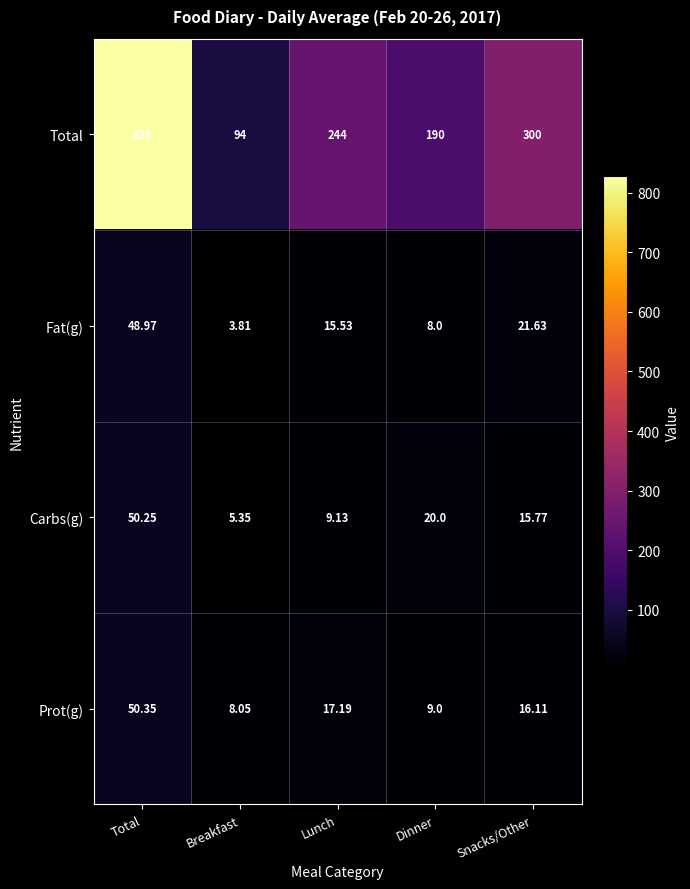

At which label does Prot(g) reach its peak?

Total